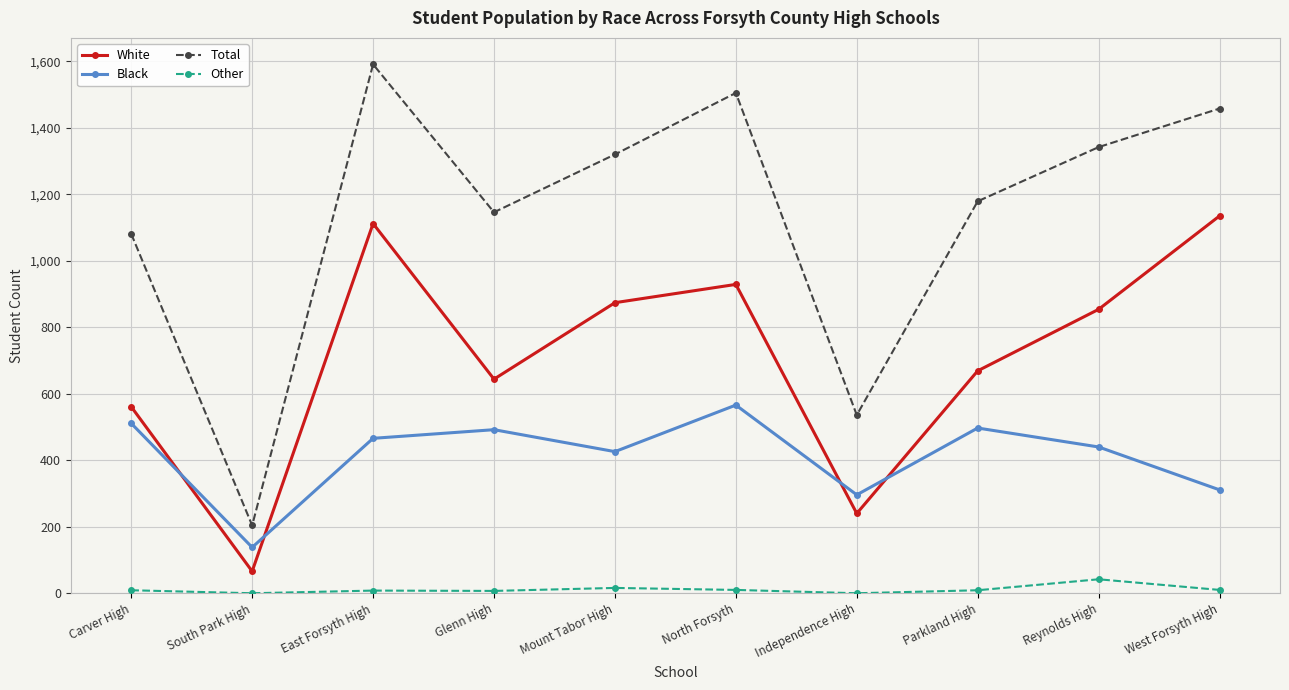

What is the sum of the White values at Reynolds High and Parkland High?

1523